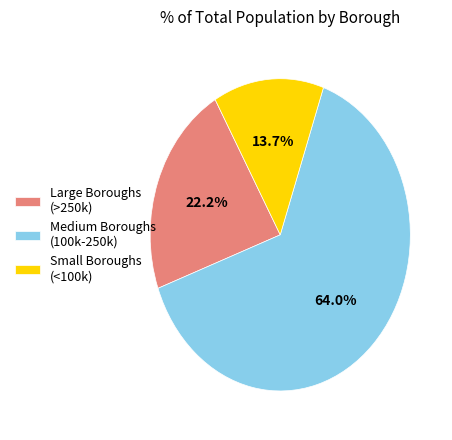

Which category has the biggest portion of the pie?

Medium Boroughs (100k-250k)